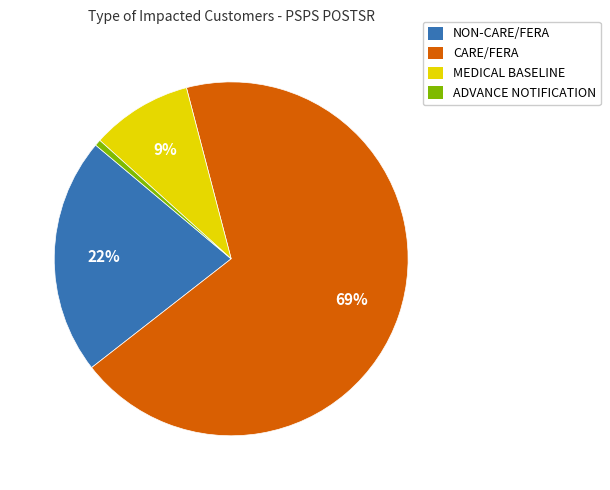

To the nearest percent, what is the average slice percentage?

25%